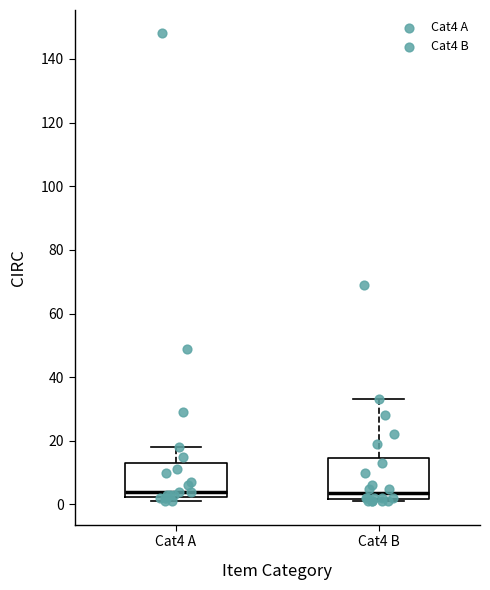

Reading left to right, read every box against the y-axis: the position of its median line, the range the box covers, and the ends of its whiskers. The values are not printed on the chart, so give them approximately, as read against the axis.

Cat4 A: median 4, box 2 to 14, whiskers 2 (just below the box's lower edge) to 18
Cat4 B: median 4, box 2 to 14, whiskers 2 (just below the box's lower edge) to 34